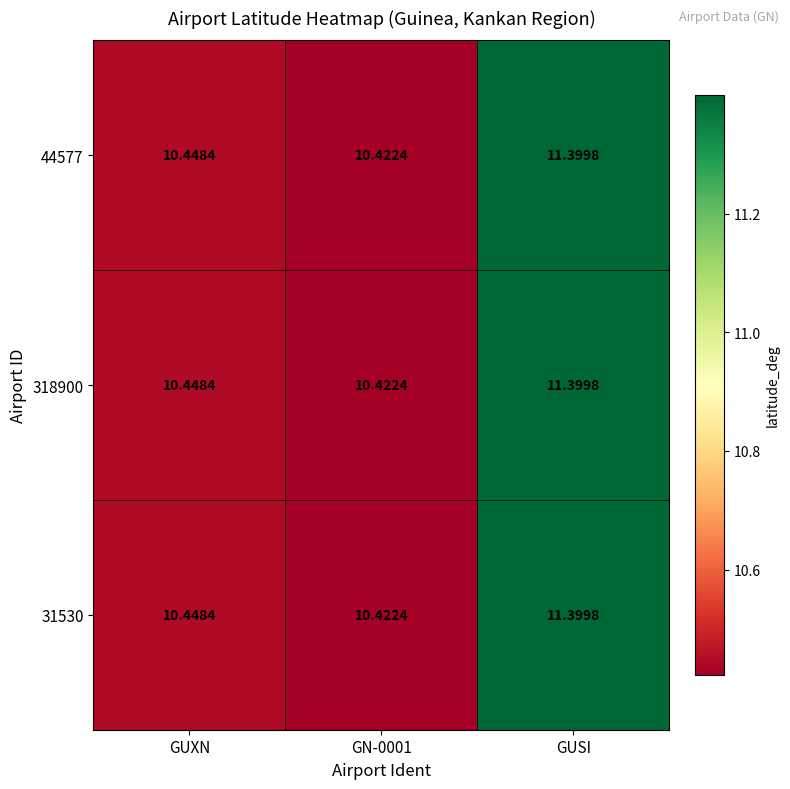

Which category has the highest value in the 31530 series?

GUSI